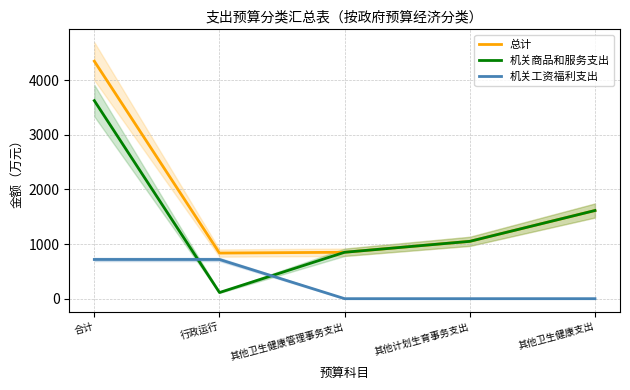

Rank the series at 其他计划生育事务支出 from highest to lowest value.

总计, 机关商品和服务支出, 机关工资福利支出